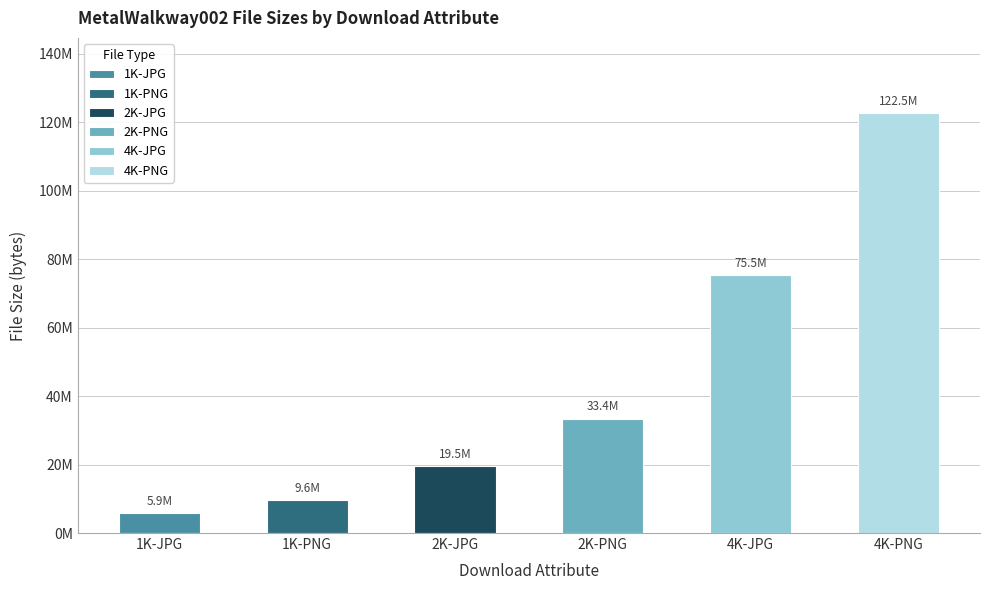

Which category has the lowest value across all series?

1K-JPG